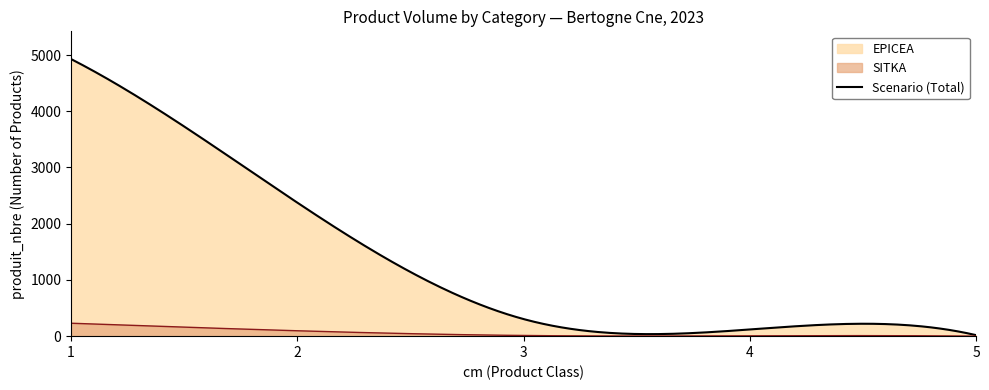

How many values in the SITKA series are below 12?

150